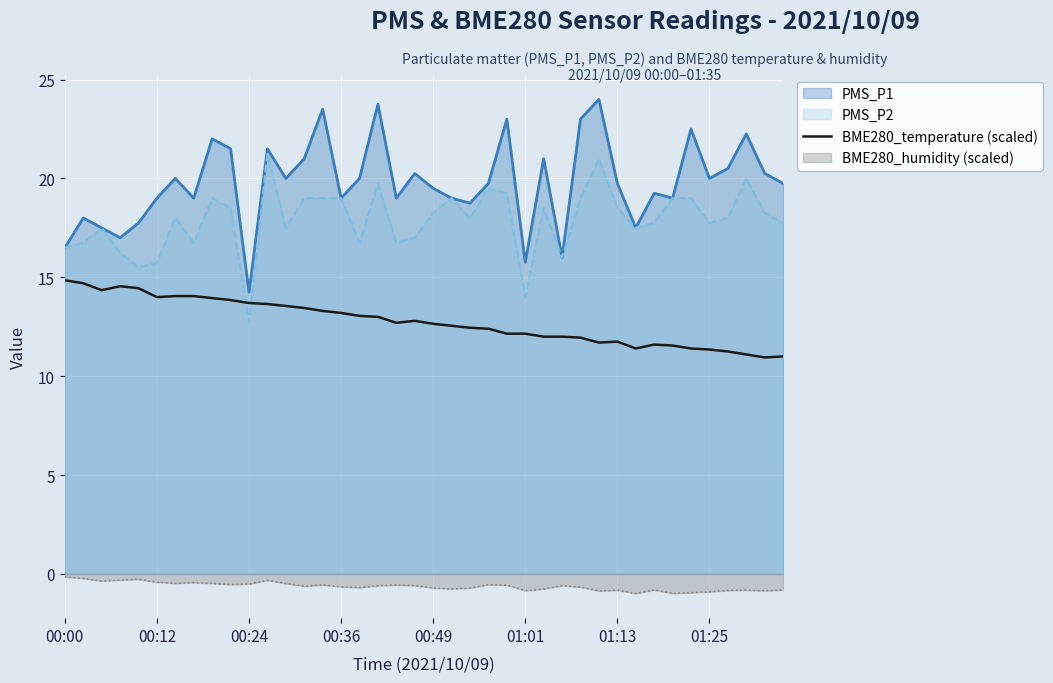

Which series has the widest spread of values?

PMS_P1